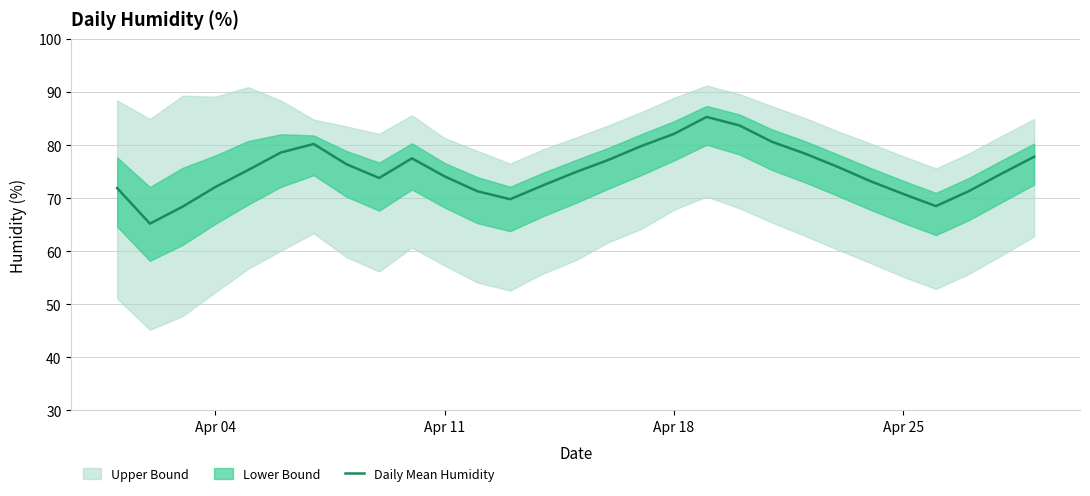

The Daily Mean Humidity series shows 74.1 at Apr 11. True or false?

True